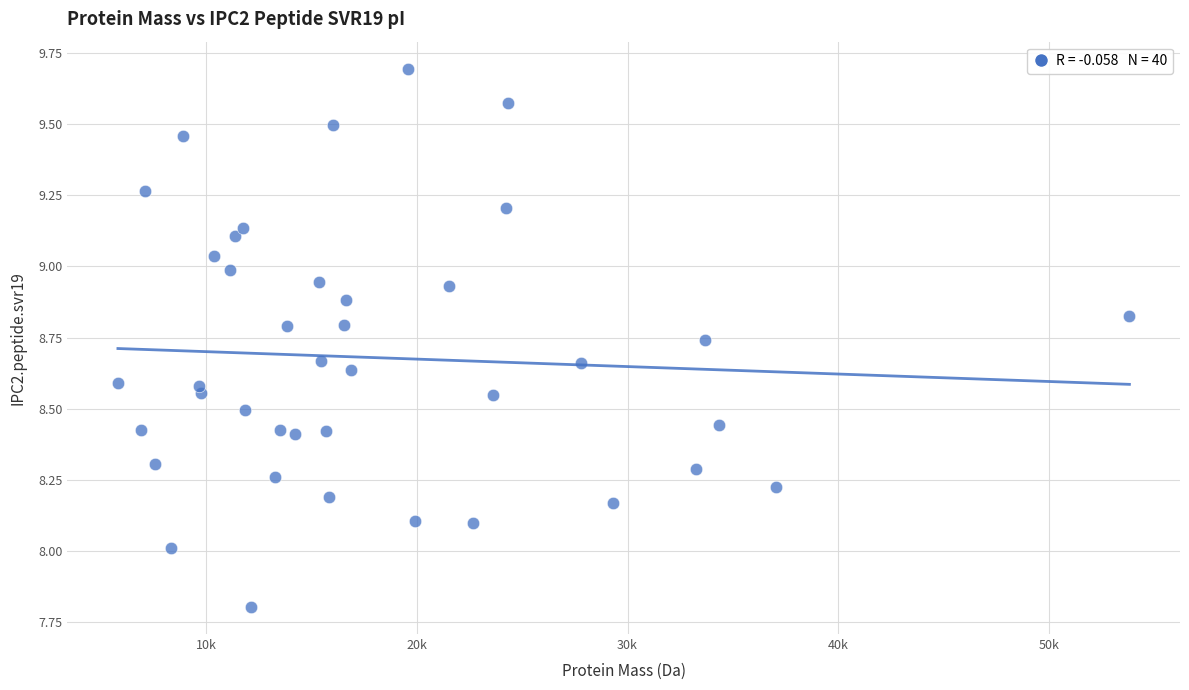

What is the range of Y values (max minus min)?

1.9